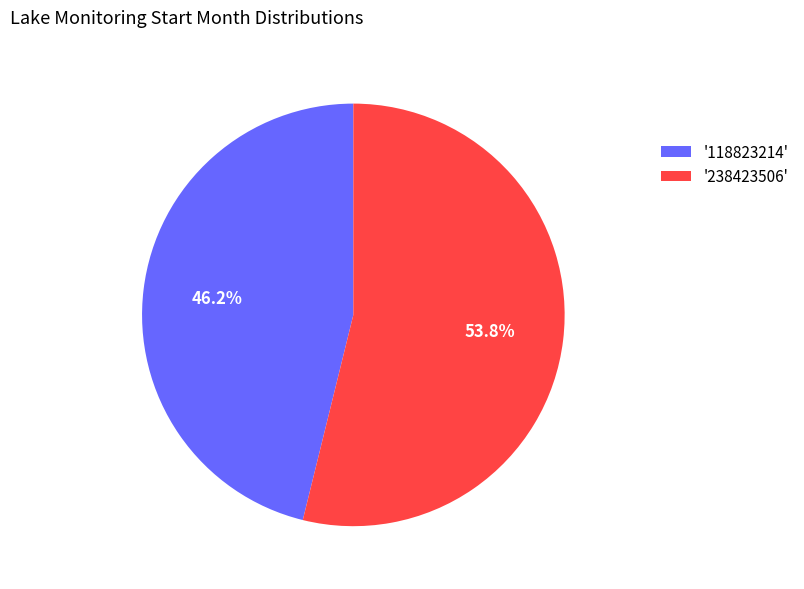

Approximately how many times larger is the value at '238423506' compared to '118823214'?

1.2